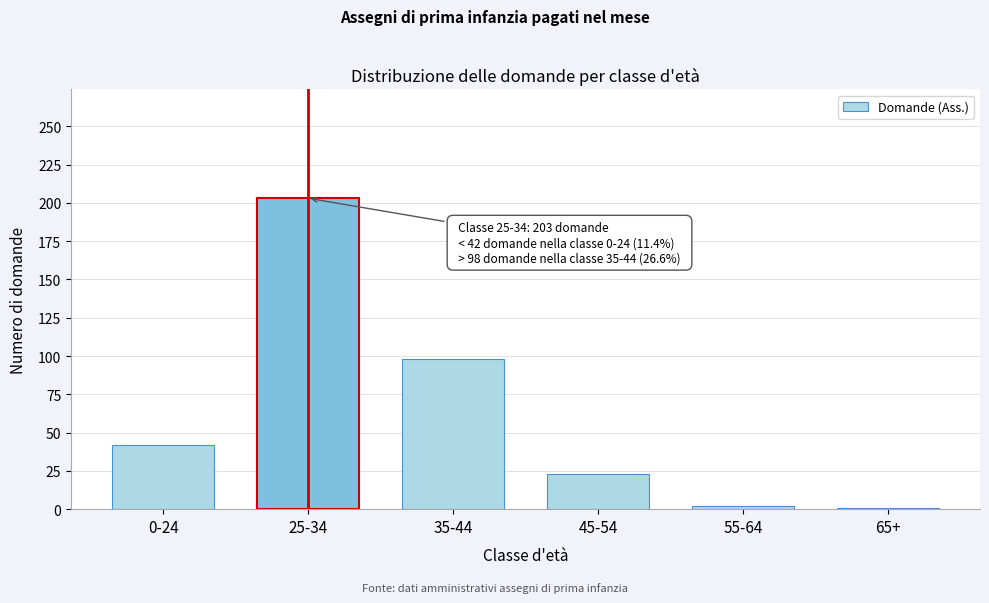

Approximately how many times larger is the value at 0-24 compared to 35-44?

0.4